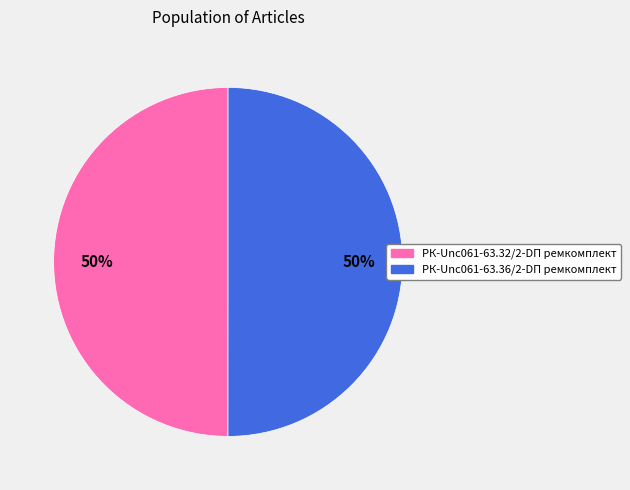

The РК-Unc061-63.32/2-DП ремкомплект slice represents 43% of the pie. True or false?

False